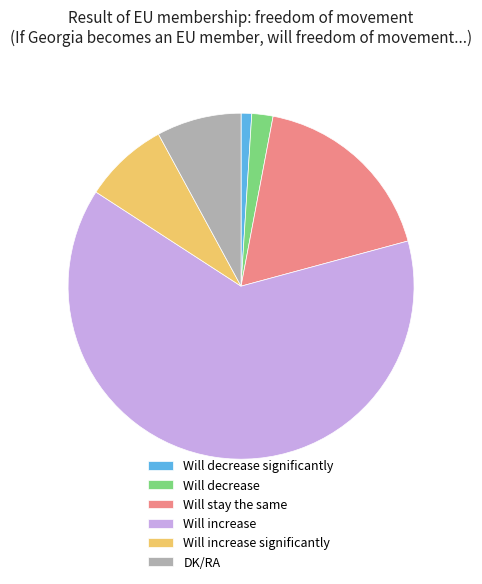

The Will stay the same slice represents 6% of the pie. True or false?

False